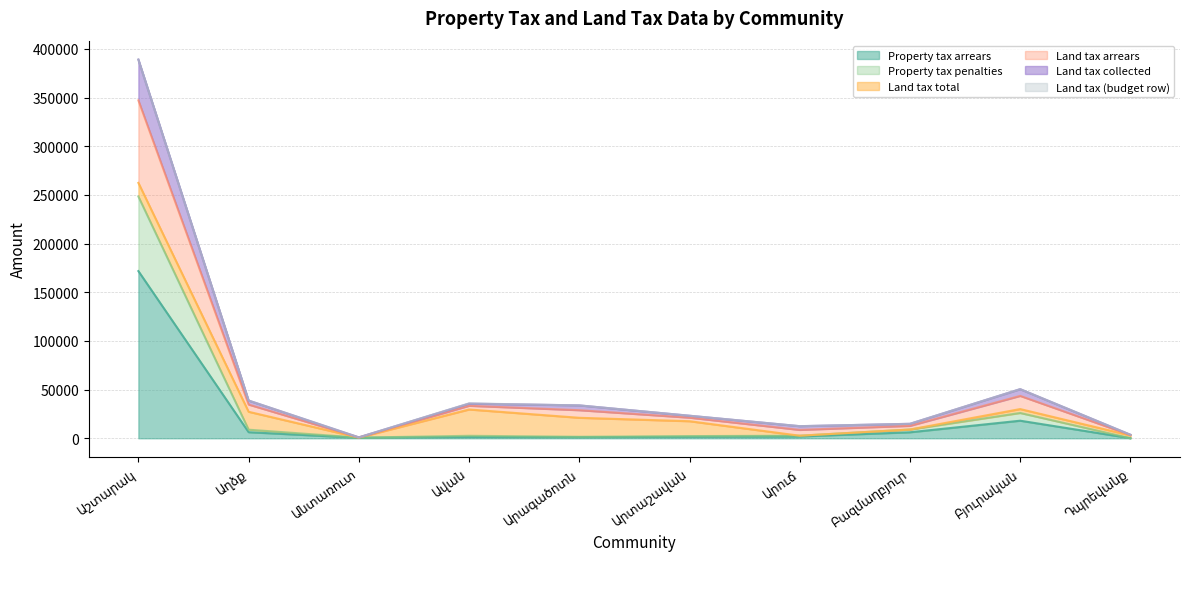

What is the greatest value displayed?

389029.4